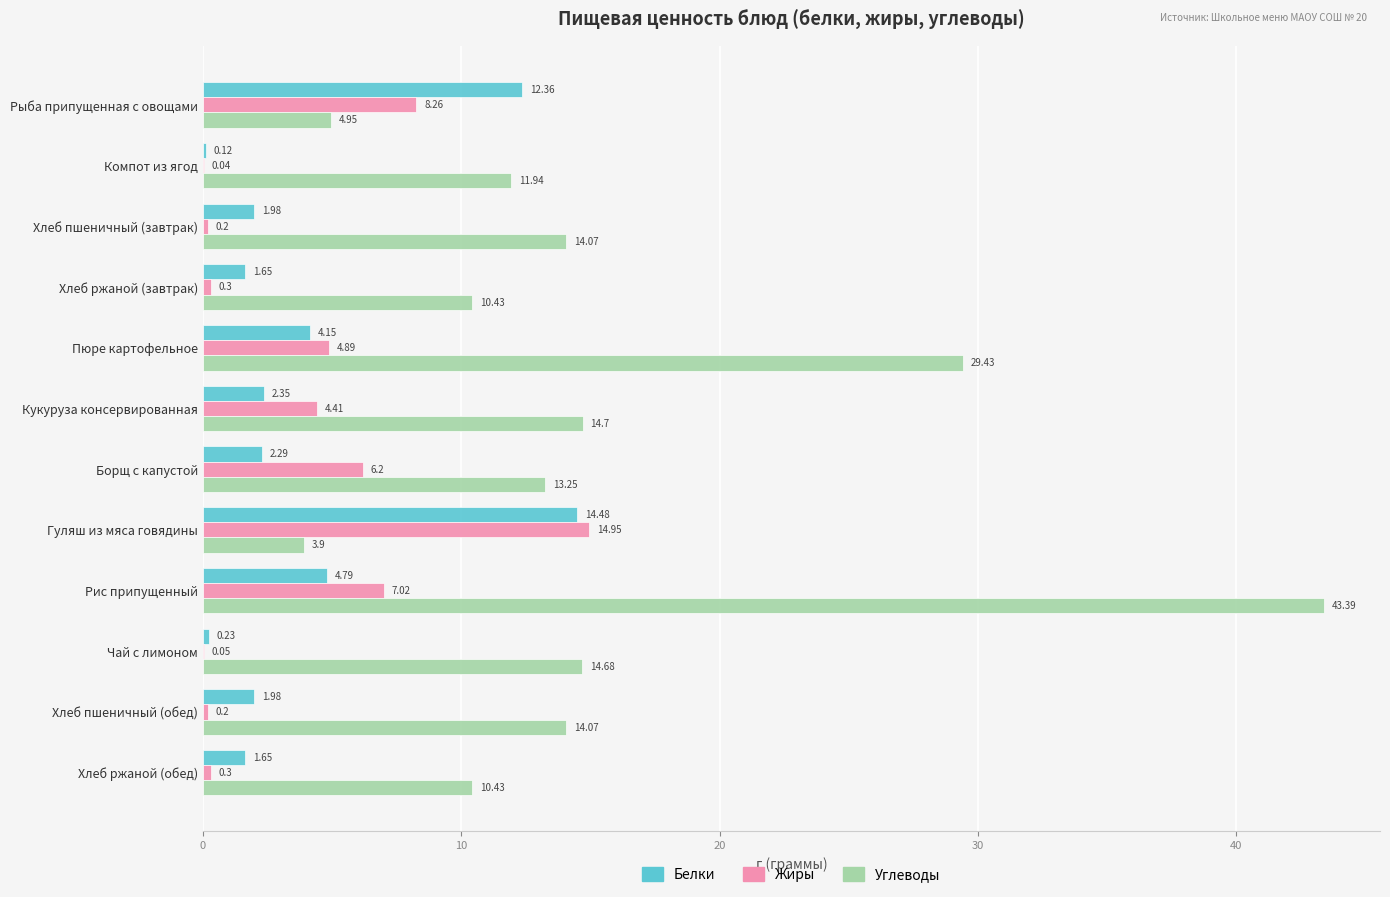

At which category is the sum across all series the highest?

Рис припущенный